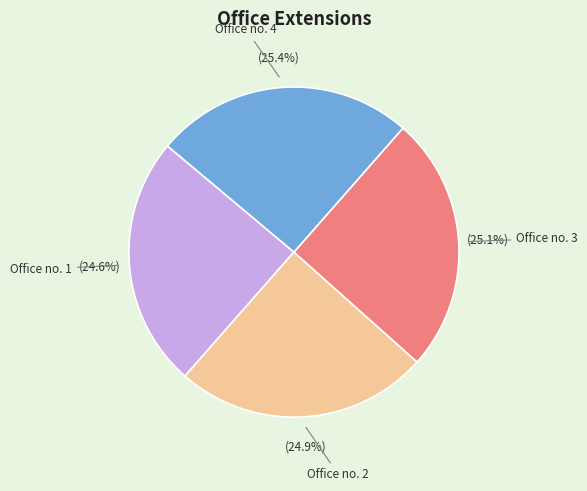

Is there any slice that represents more than half of the pie?

No